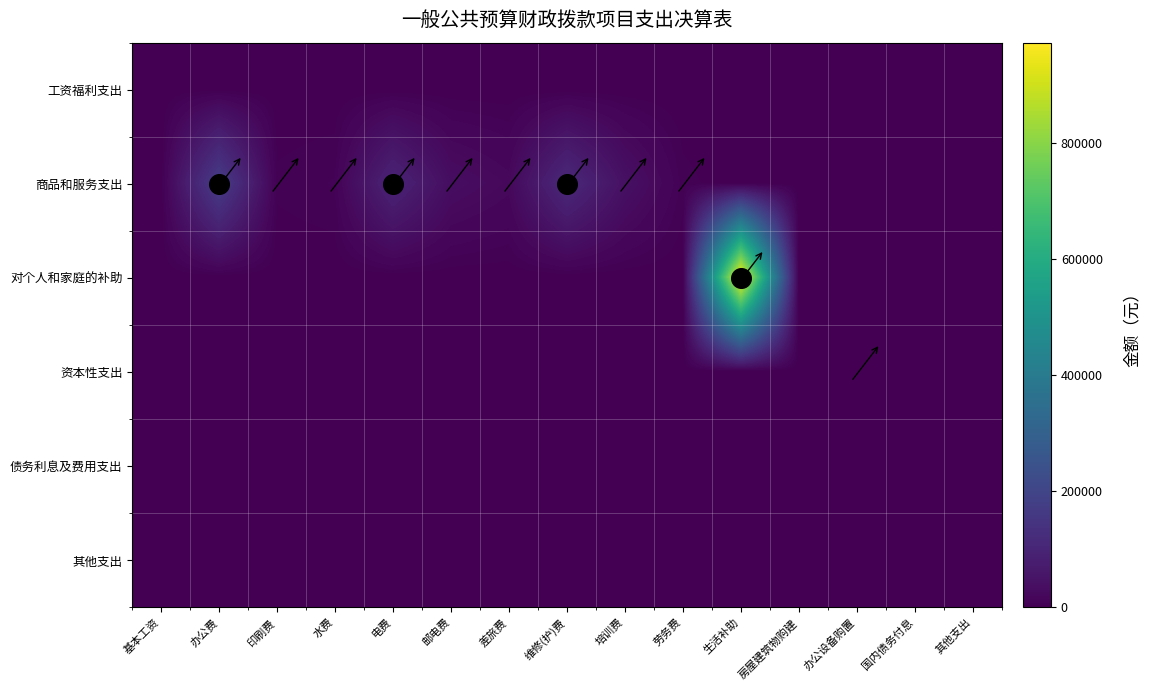

Reading left to right, list all the values displayed in this chart.

工资福利支出: 基本工资=0.0	办公费=0.0	印刷费=0.0	水费=0.0	电费=0.0	邮电费=0.0	差旅费=0.0	维修(护)费=0.0	培训费=0.0	劳务费=0.0	生活补助=0.0	房屋建筑物购建=0.0	办公设备购置=0.0	国内债务付息=0.0	其他支出=0.0
商品和服务支出: 基本工资=0.0	办公费=175965.0	印刷费=4875.0	水费=8000.0	电费=96908.2	邮电费=34493.1	差旅费=21608.0	维修(护)费=112688.0	培训费=42954.0	劳务费=5504.0	生活补助=0.0	房屋建筑物购建=0.0	办公设备购置=0.0	国内债务付息=0.0	其他支出=0.0
对个人和家庭的补助: 基本工资=0.0	办公费=0.0	印刷费=0.0	水费=0.0	电费=0.0	邮电费=0.0	差旅费=0.0	维修(护)费=0.0	培训费=0.0	劳务费=0.0	生活补助=972468.8	房屋建筑物购建=0.0	办公设备购置=0.0	国内债务付息=0.0	其他支出=0.0
资本性支出: 基本工资=0.0	办公费=0.0	印刷费=0.0	水费=0.0	电费=0.0	邮电费=0.0	差旅费=0.0	维修(护)费=0.0	培训费=0.0	劳务费=0.0	生活补助=0.0	房屋建筑物购建=0.0	办公设备购置=175.0	国内债务付息=0.0	其他支出=0.0
债务利息及费用支出: 基本工资=0.0	办公费=0.0	印刷费=0.0	水费=0.0	电费=0.0	邮电费=0.0	差旅费=0.0	维修(护)费=0.0	培训费=0.0	劳务费=0.0	生活补助=0.0	房屋建筑物购建=0.0	办公设备购置=0.0	国内债务付息=0.0	其他支出=0.0
其他支出: 基本工资=0.0	办公费=0.0	印刷费=0.0	水费=0.0	电费=0.0	邮电费=0.0	差旅费=0.0	维修(护)费=0.0	培训费=0.0	劳务费=0.0	生活补助=0.0	房屋建筑物购建=0.0	办公设备购置=0.0	国内债务付息=0.0	其他支出=0.0